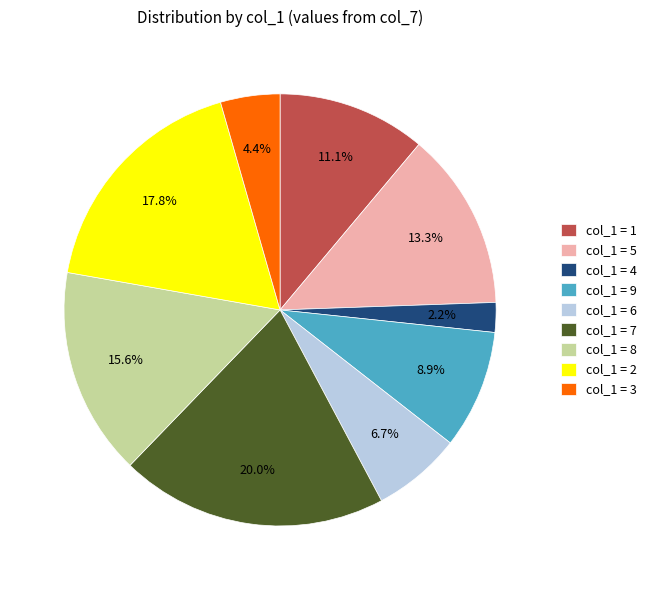

Approximately how many times larger is the value at col_1 = 2 compared to col_1 = 6?

2.7